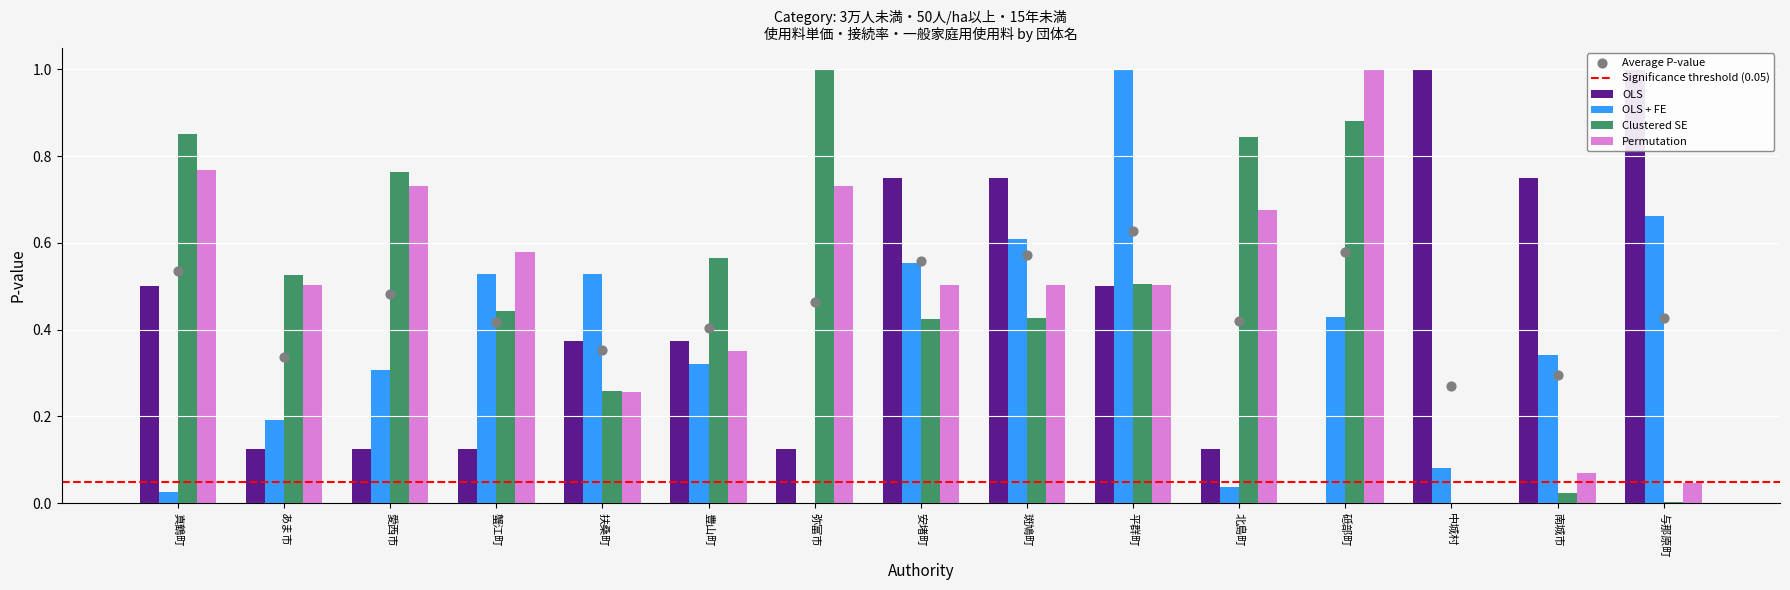

Which series reaches the minimum Y coordinate?

OLS